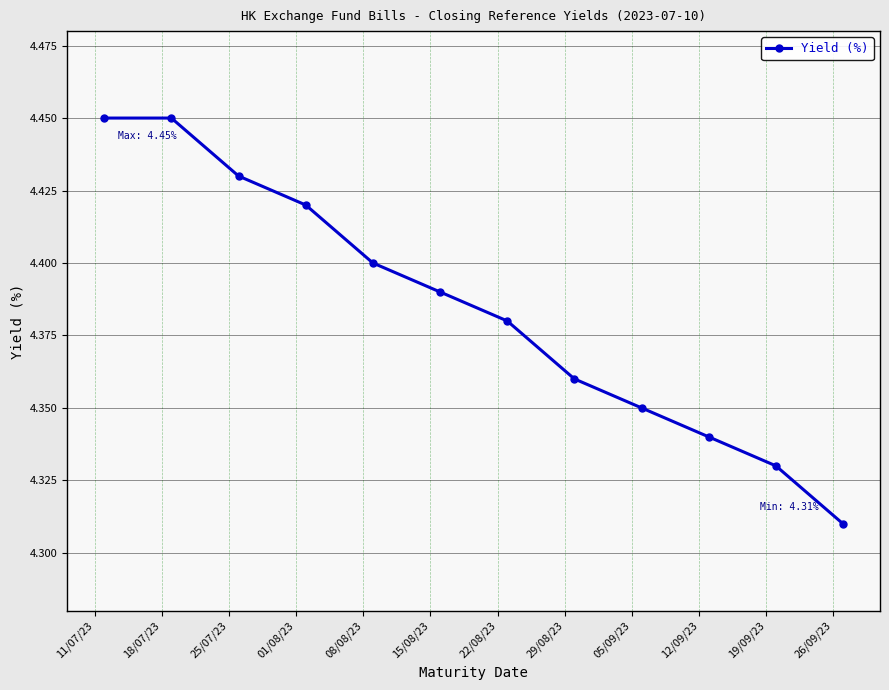

True or false: there are more than 1 points higher than both neighbors.

False